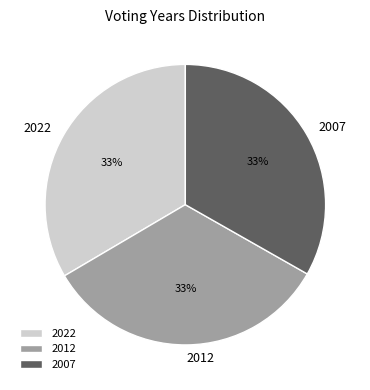

What is the ratio of the value at 2012 to the value at 2007?

1.0